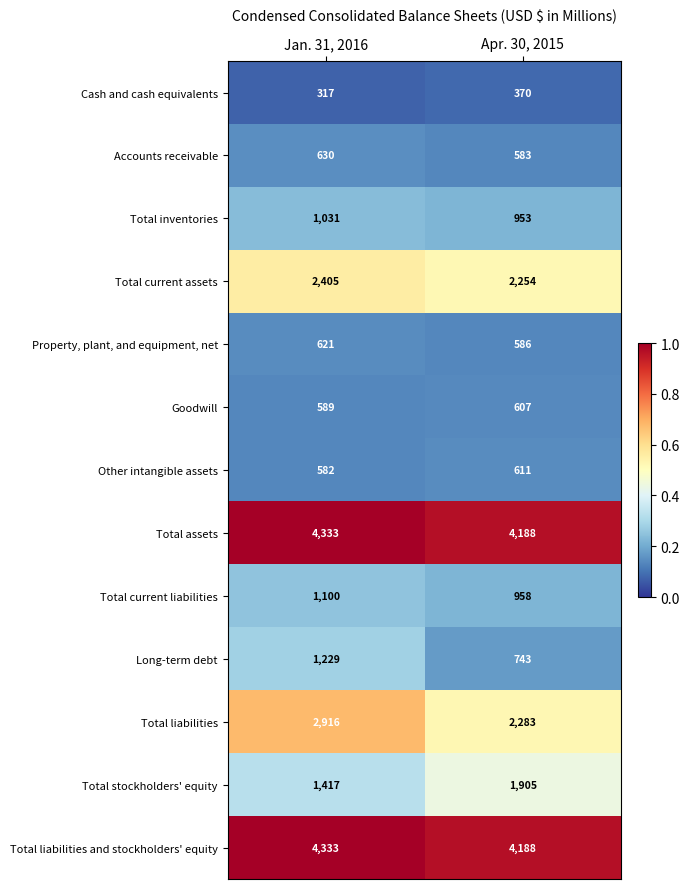

Reading left to right, list all the values displayed in this chart.

Cash and cash equivalents: 317	370
Accounts receivable: 630	583
Total inventories: 1031	953
Total current assets: 2405	2254
Property, plant, and equipment, net: 621	586
Goodwill: 589	607
Other intangible assets: 582	611
Total assets: 4333	4188
Total current liabilities: 1100	958
Long-term debt: 1229	743
Total liabilities: 2916	2283
Total stockholders' equity: 1417	1905
Total liabilities and stockholders' equity: 4333	4188